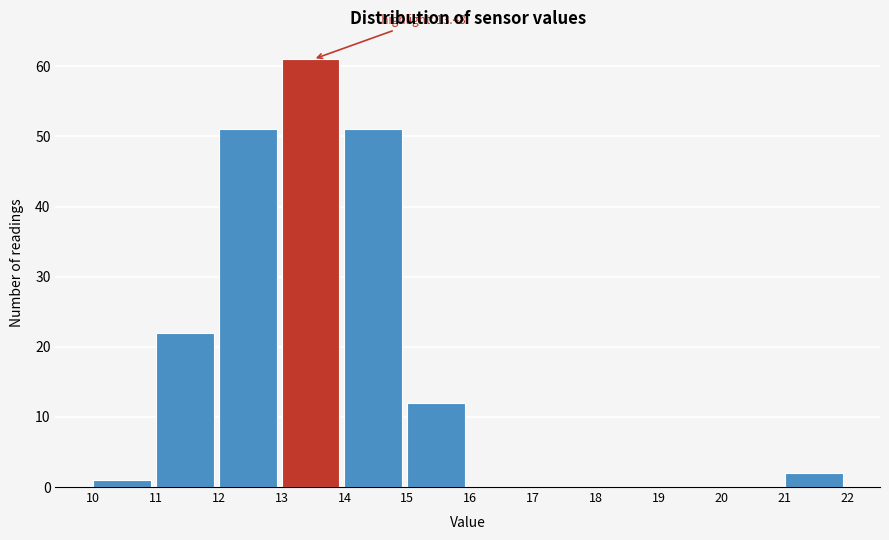

Over which range of the x-axis is the bar tallest?

13 to 14